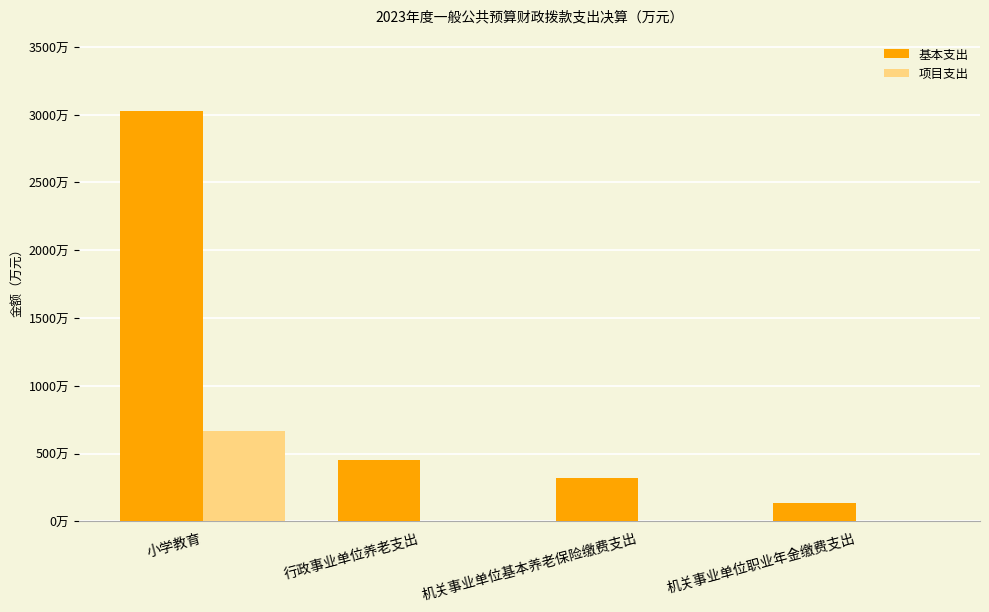

What is the average value of the 基本支出 series?

983.1